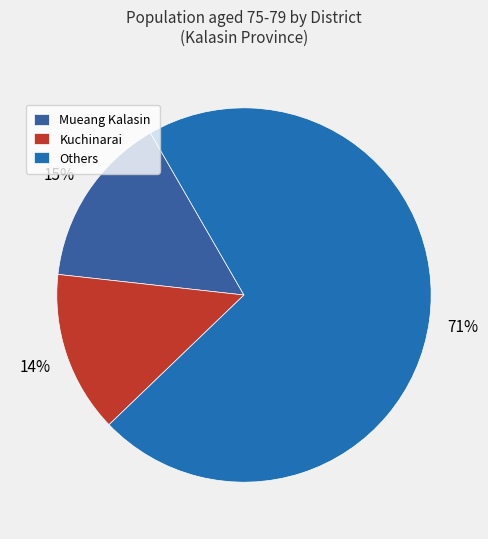

To the nearest percent, what is the difference between the largest and smallest slice percentages?

57%